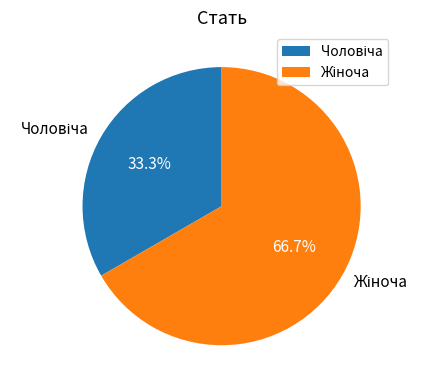

Count the number of slices in the pie.

2